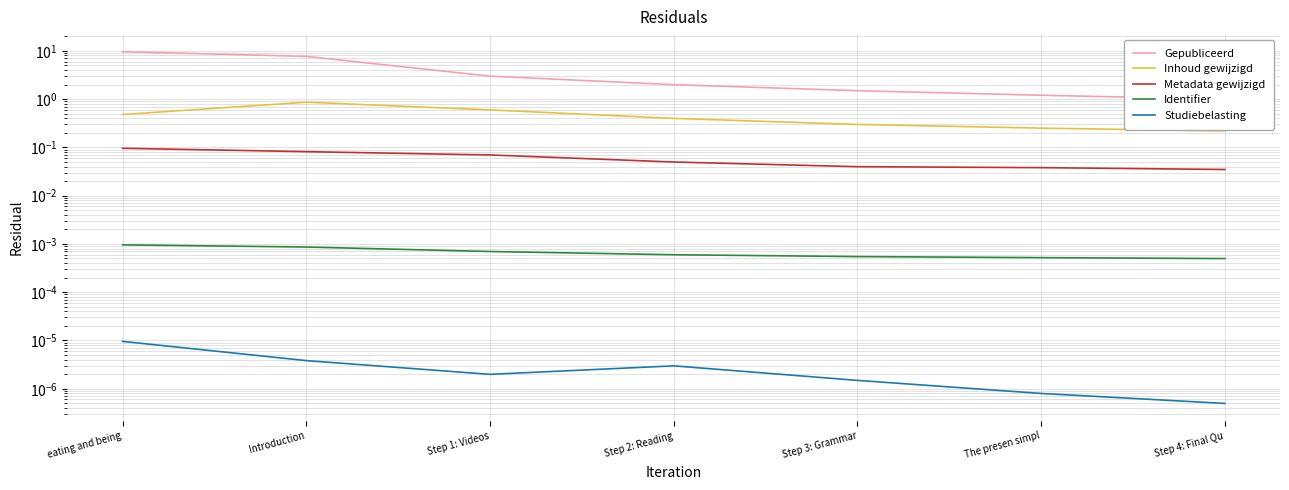

How many lines are shown in the chart?

5